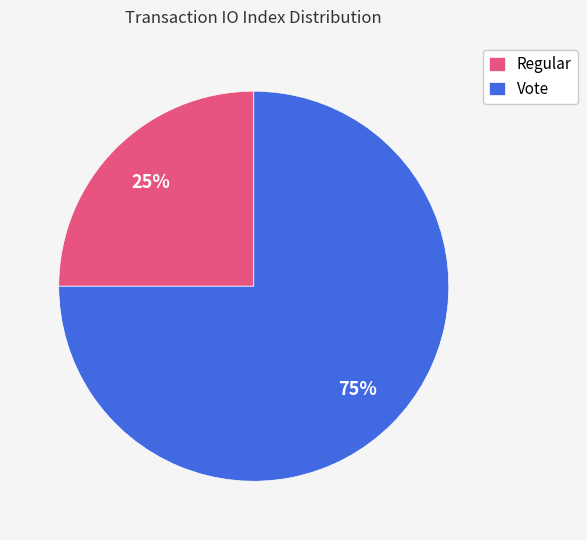

Rank the categories by value from lowest to highest.

Regular, Vote